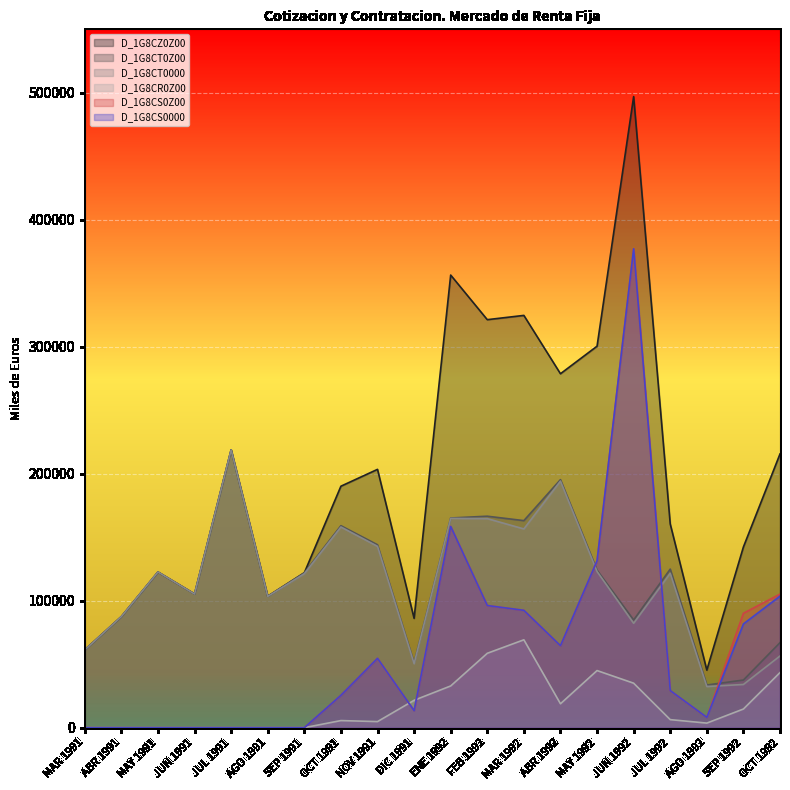

How many values in the D_1G8CS0000 series exceed 29226?

9